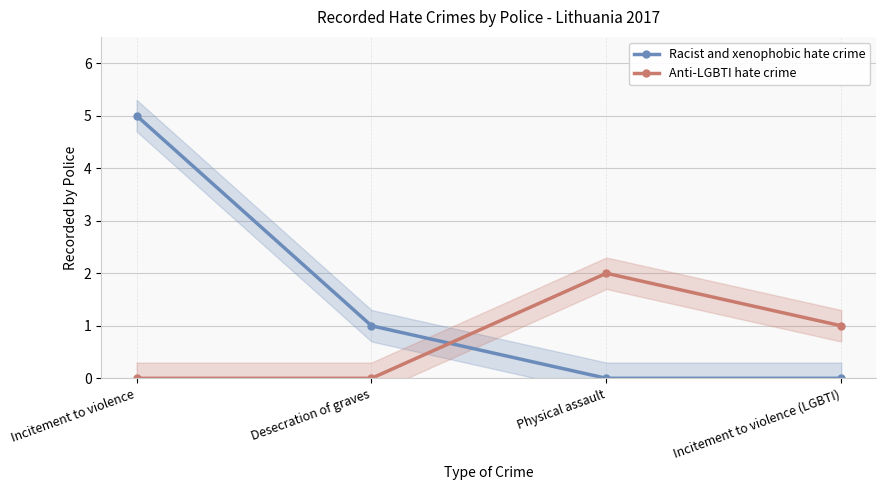

How many data points in Anti-LGBTI hate crime are above 1?

1